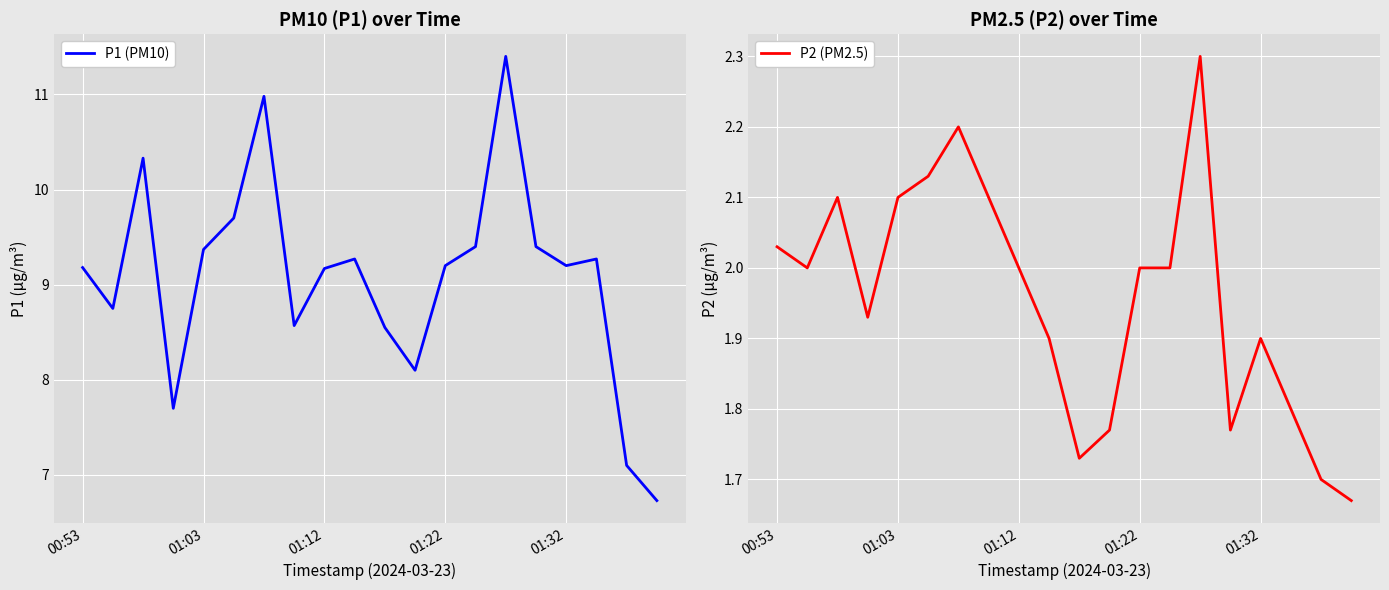

Is it true that P1 (PM10) equals 9.2 at 19?

False